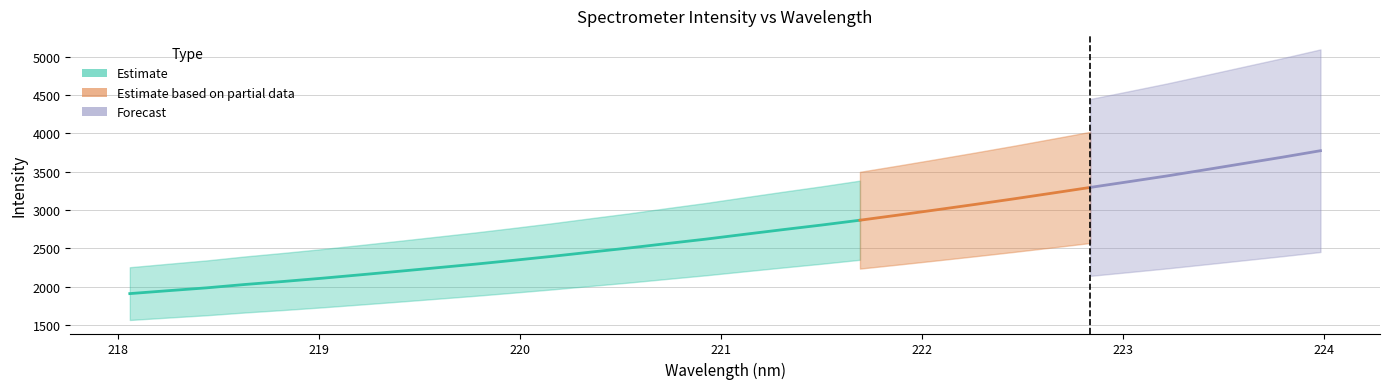

Reading left to right, extract all data points from this chart.

x: 218.1	218.3	218.4	218.6	218.8	219.0	219.2	219.4	219.6	219.8	220.0	220.2	220.4	220.5	220.7	220.9	221.1	221.3	221.5	221.7	221.9	222.1	222.3	222.5	222.6	222.8	223.0	223.2	223.4	223.6	223.8	224.0
y: 1910.3	1948.4	1985.6	2029.6	2068.8	2110.8	2155.5	2201.3	2248.1	2295.1	2345.3	2397.0	2452.0	2506.1	2564.3	2621.4	2683.7	2744.7	2804.4	2867.4	2934.5	3003.4	3073.4	3145.2	3219.7	3295.0	3369.4	3444.7	3525.4	3607.1	3688.5	3773.8